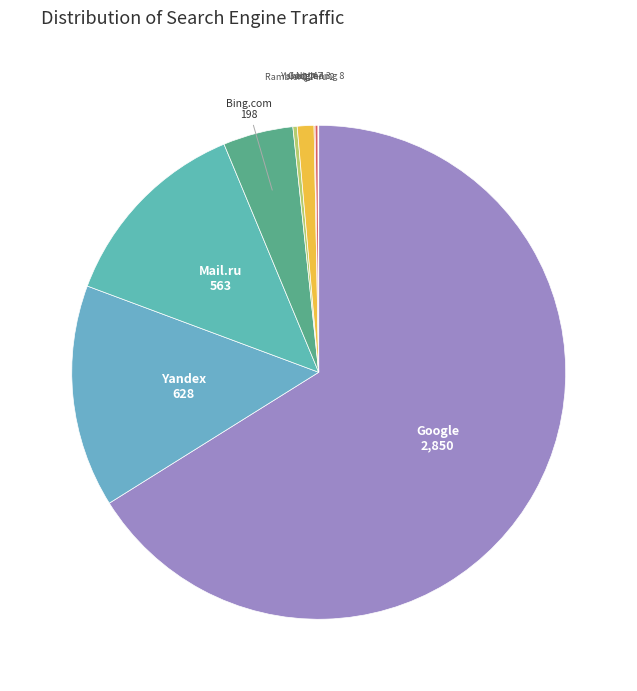

What is the largest slice in the pie chart?

Google